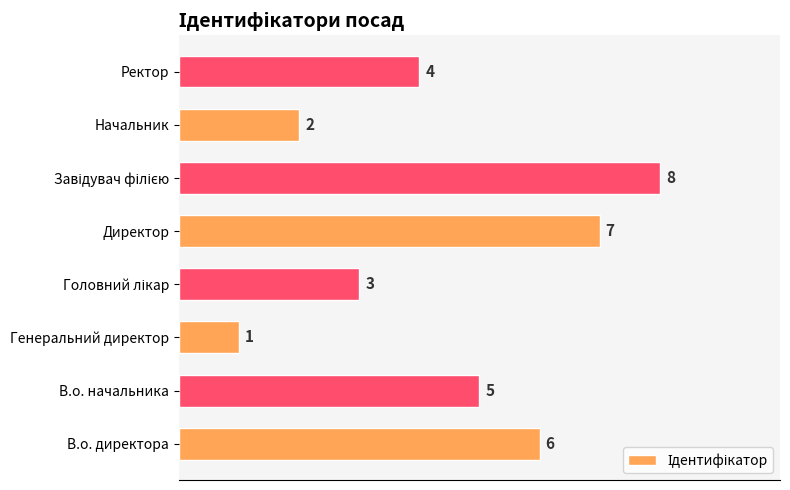

What is the ratio of the value at В.о. начальника to the value at В.о. директора?

0.8